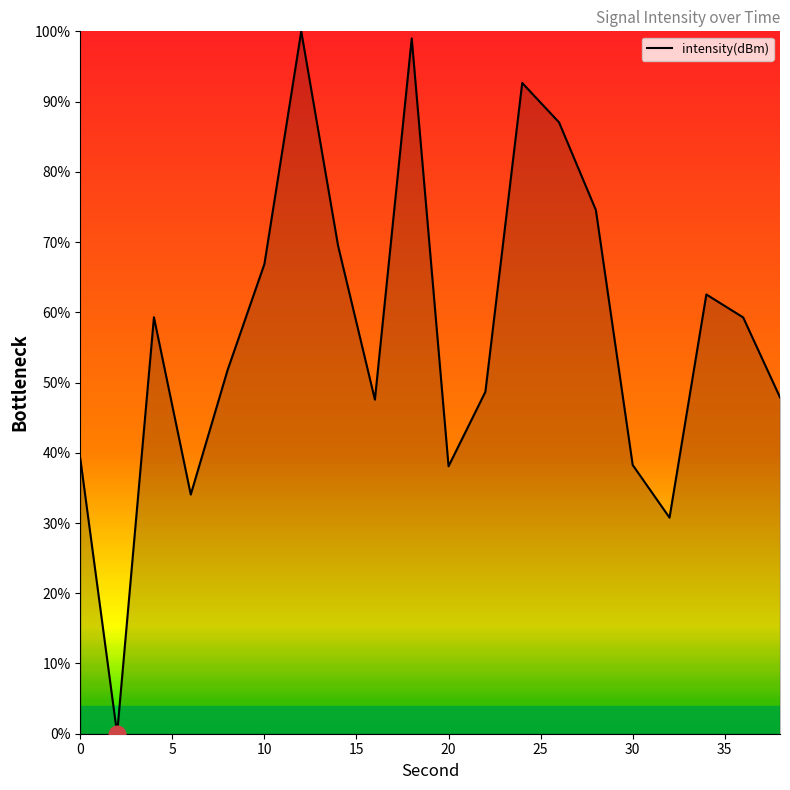

What is the maximum value shown in the chart?

100.0